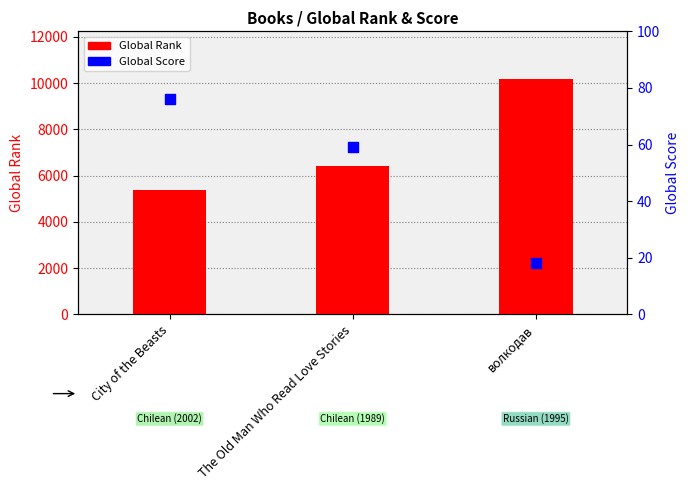

At how many categories does at least one series exceed 2283?

3